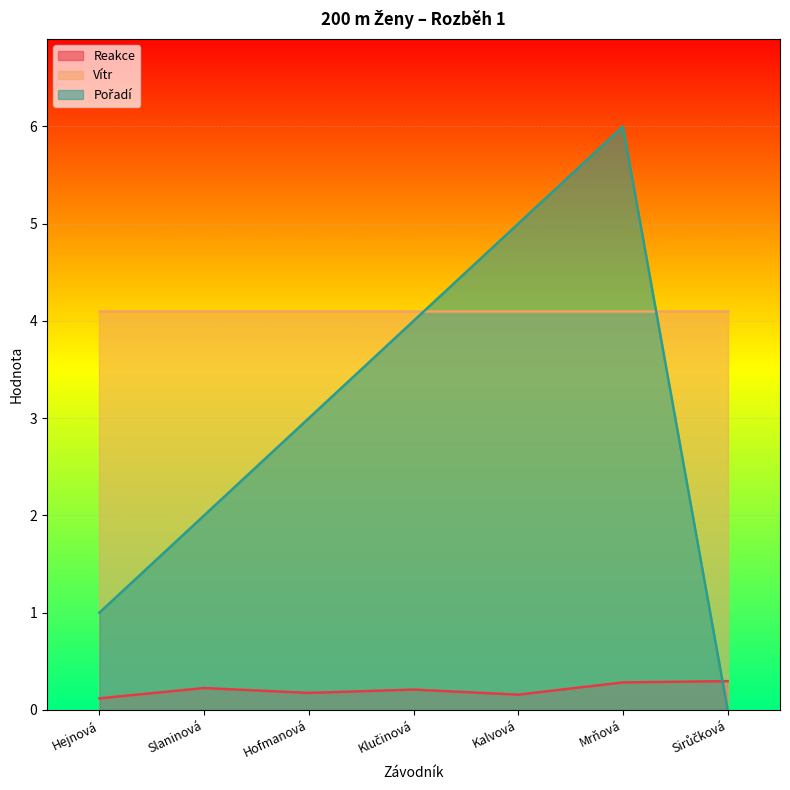

Which series ends up on top after the final intersection of Reakce and Pořadí?

Reakce